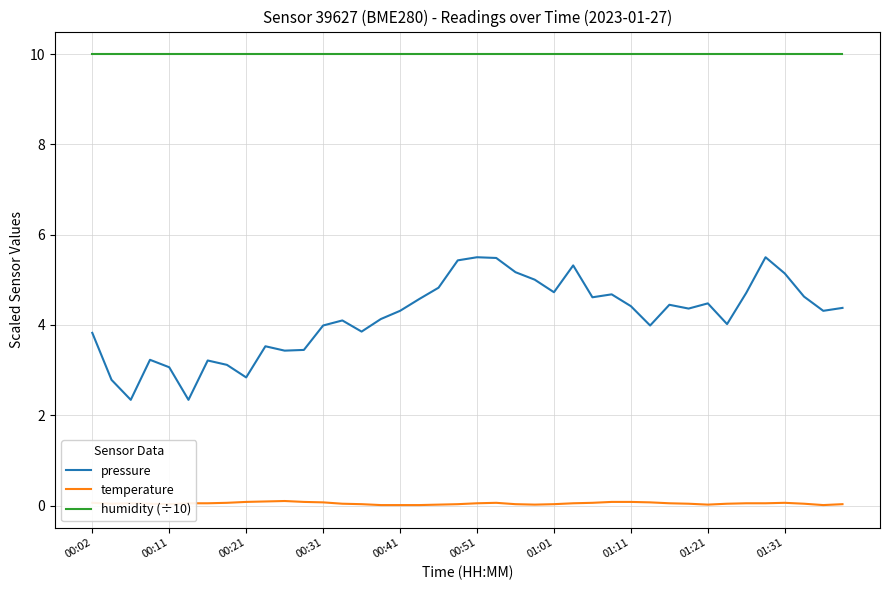

True or false: pressure and humidity (÷10) cross at least once.

False